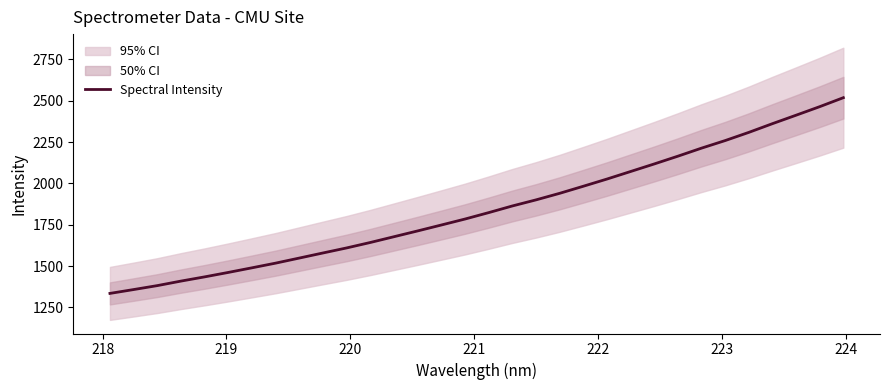

What is the highest value of the Spectral Intensity series?

2518.9